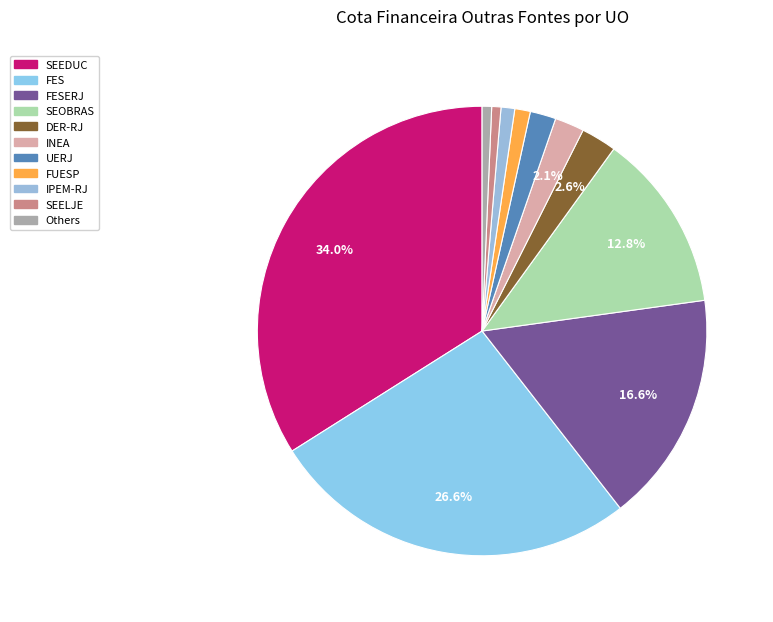

Which slice is the largest?

SEEDUC